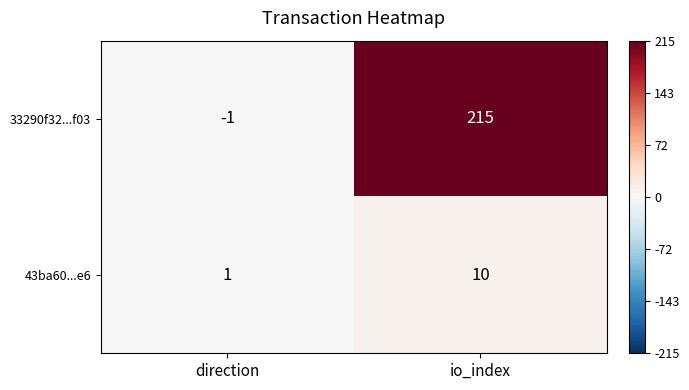

Is it true that 43ba60...e6 equals 0 at direction?

False